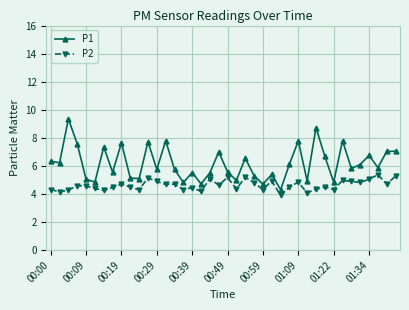

True or false: P2 and P1 cross at least once.

False